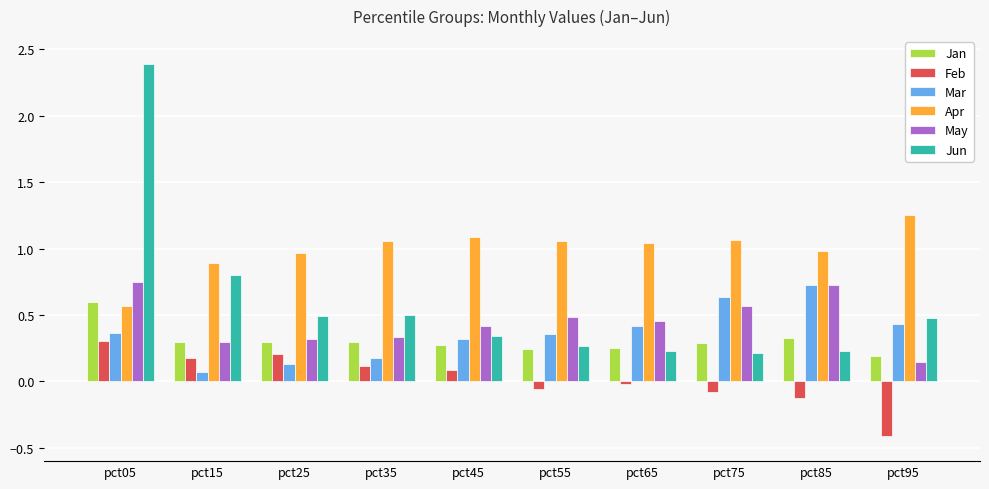

What is the total value across all series at pct55?

2.4